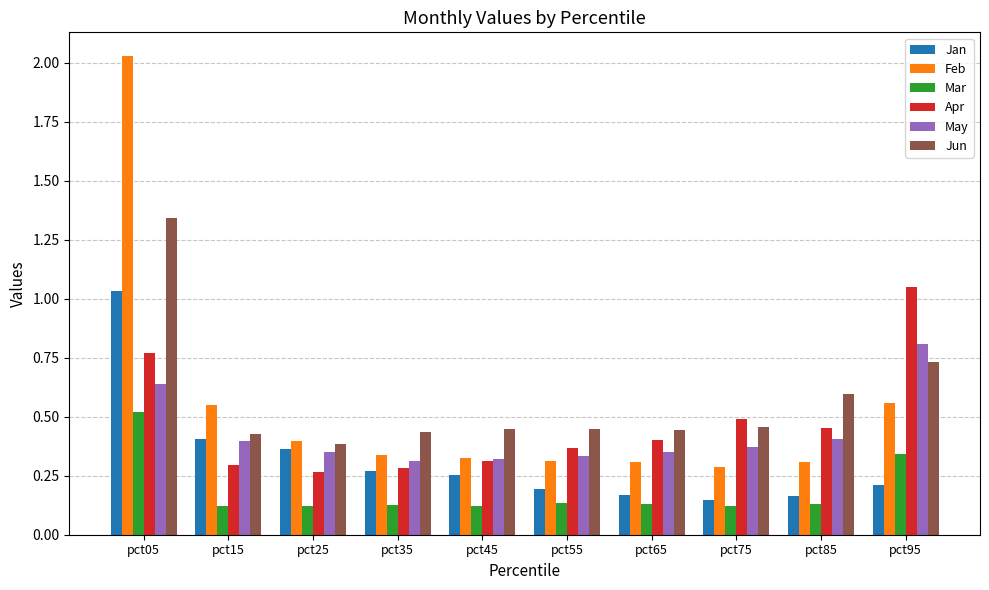

What is the total value across all series at pct85?

2.1